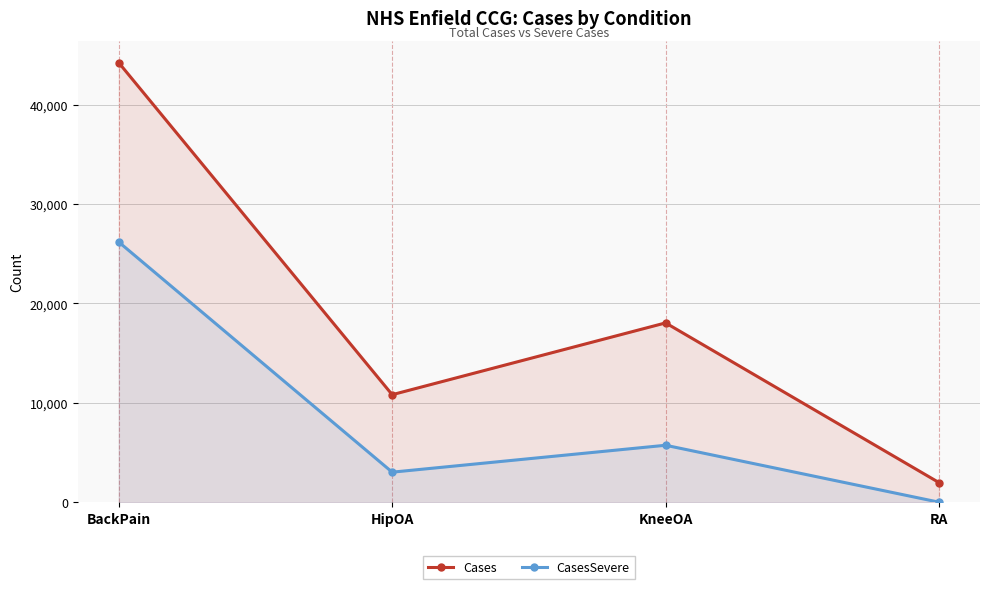

Does the chart have visible grid lines?

Yes